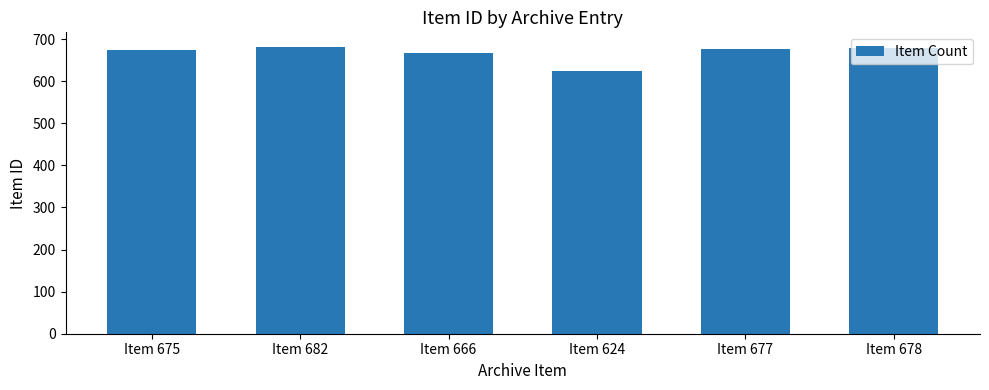

What is the minimum value shown in the chart?

624